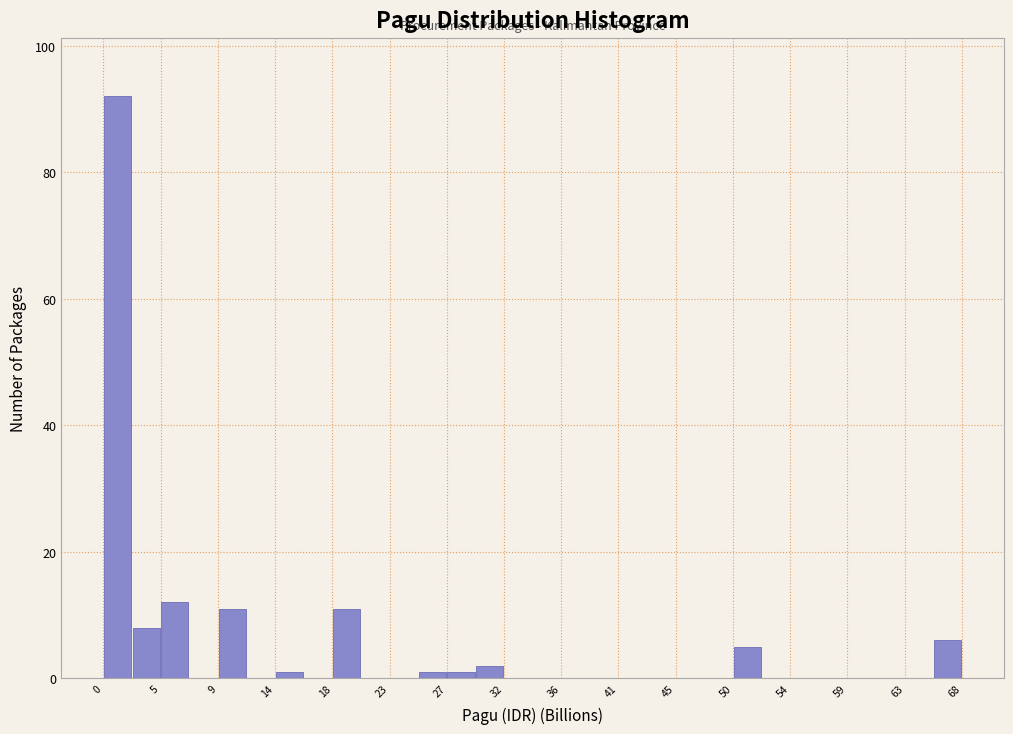

Reading left to right, list every bar in this chart as the range it spans on the x-axis followed by its height. Neither the bar edges nor the heights are printed on the chart, so give them approximately, as read against the axes.

0.0 to 2.5: 92
2.5 to 4.5: 8
4.5 to 7.0: 12
7.0 to 9.0: 0
9.0 to 11.5: 12
11.5 to 13.5: 0
13.5 to 16.0: under 2
16.0 to 18.0: 0
18.0 to 20.5: 12
20.5 to 22.5: 0
22.5 to 25.0: 0
25.0 to 27.0: under 2
27.0 to 29.5: under 2
29.5 to 31.5: 2
31.5 to 34.0: 0
34.0 to 36.0: 0
36.0 to 38.5: 0
38.5 to 40.5: 0
40.5 to 43.0: 0
43.0 to 45.5: 0
45.5 to 47.5: 0
47.5 to 50.0: 0
50.0 to 52.0: 6
52.0 to 54.5: 0
54.5 to 56.5: 0
56.5 to 59.0: 0
59.0 to 61.0: 0
61.0 to 63.5: 0
63.5 to 65.5: 0
65.5 to 68.0: 6